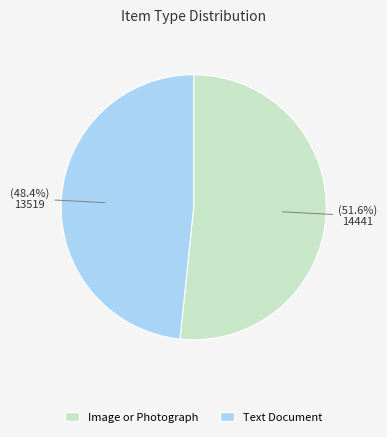

What is the total percentage of Image or Photograph and Text Document?

100.0%